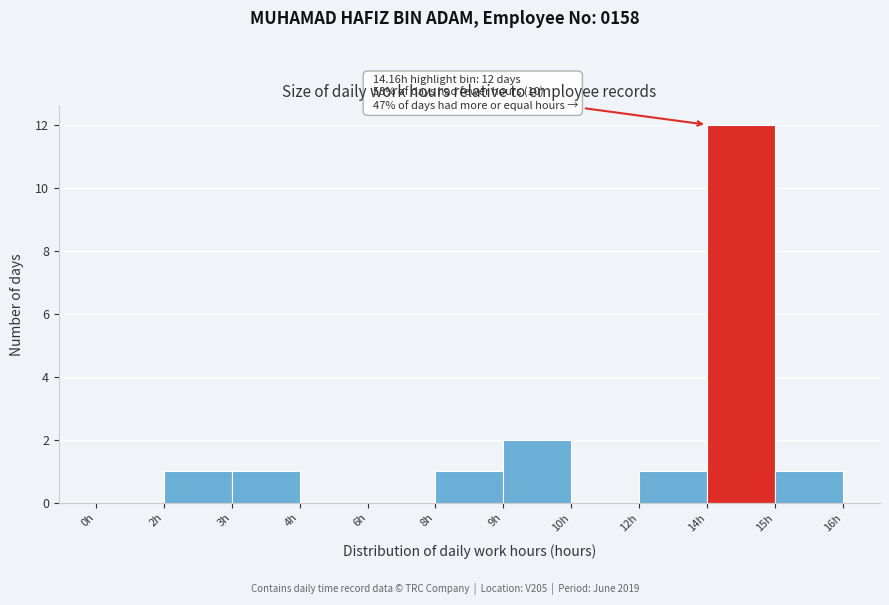

Reading right to left, what are all the values shown in this chart?

15h=1	14h=12	12h=1	10h=0	9h=2	8h=1	6h=0	4h=0	3h=1	2h=1	0h=0